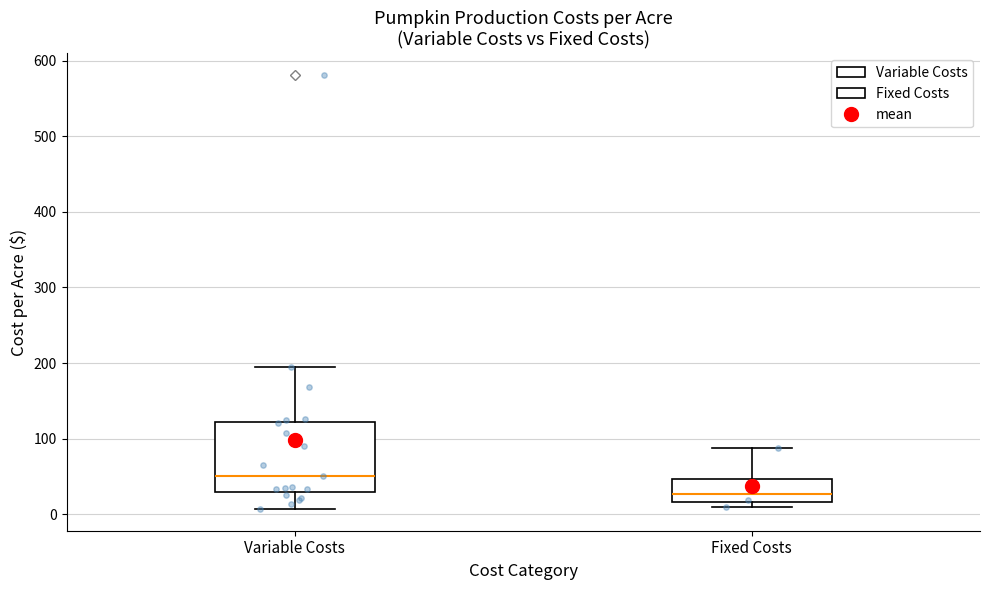

Reading left to right, transcribe this box plot: for each box, give where its median line is, the range the box spans, and where its two whiskers end, as read against the y-axis. The values are not printed on the chart, so give them approximately, as read against the axis.

Variable Costs: median 50, box 30 to 120, whiskers 10 to 200
Fixed Costs: median 30, box 20 to 50, whiskers 10 to 90